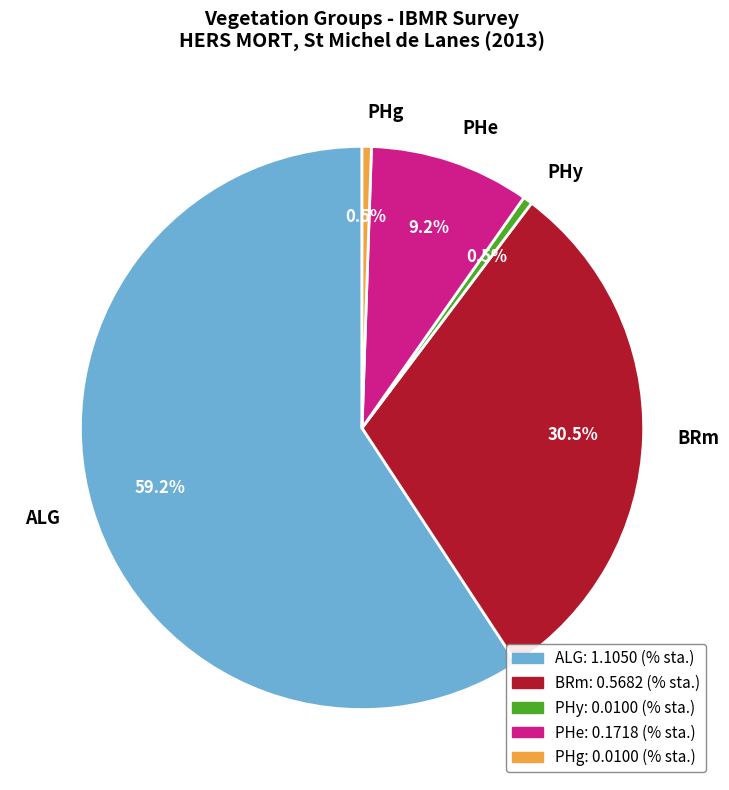

Is there any slice that represents more than half of the pie?

Yes